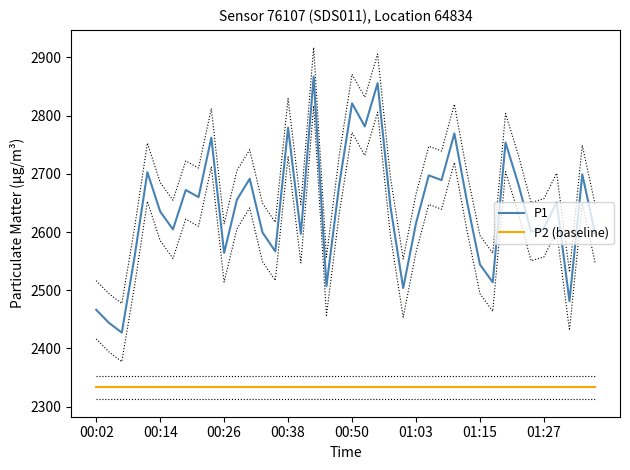

True or false: P2 (baseline) and P1 intersect in this chart.

False